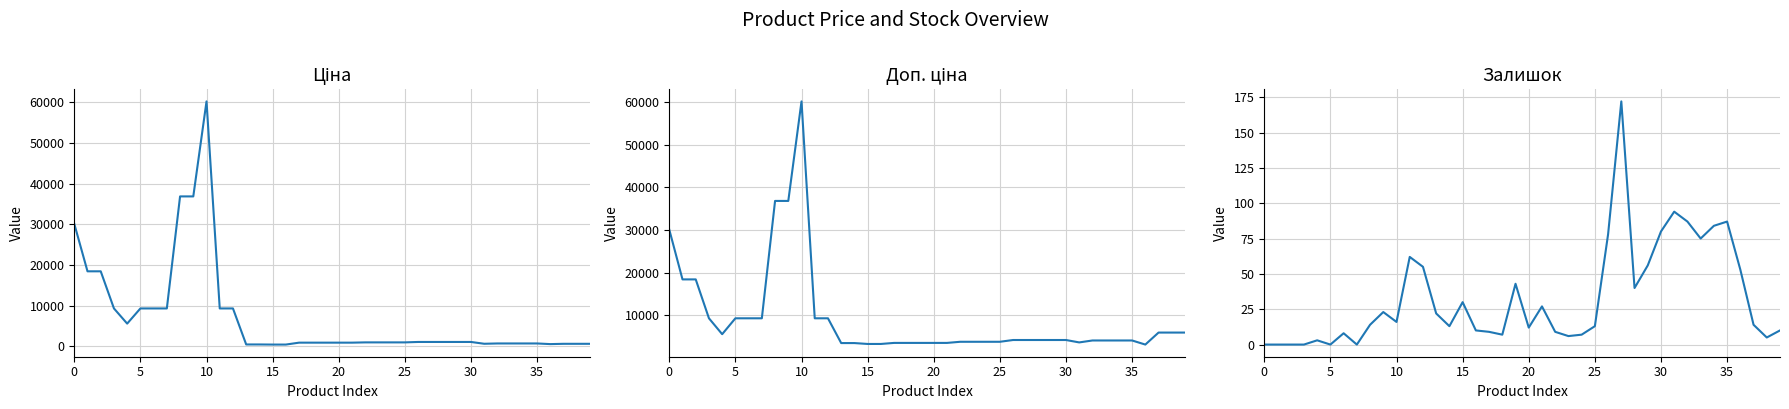

What is the label of the 20th point from the right?

20